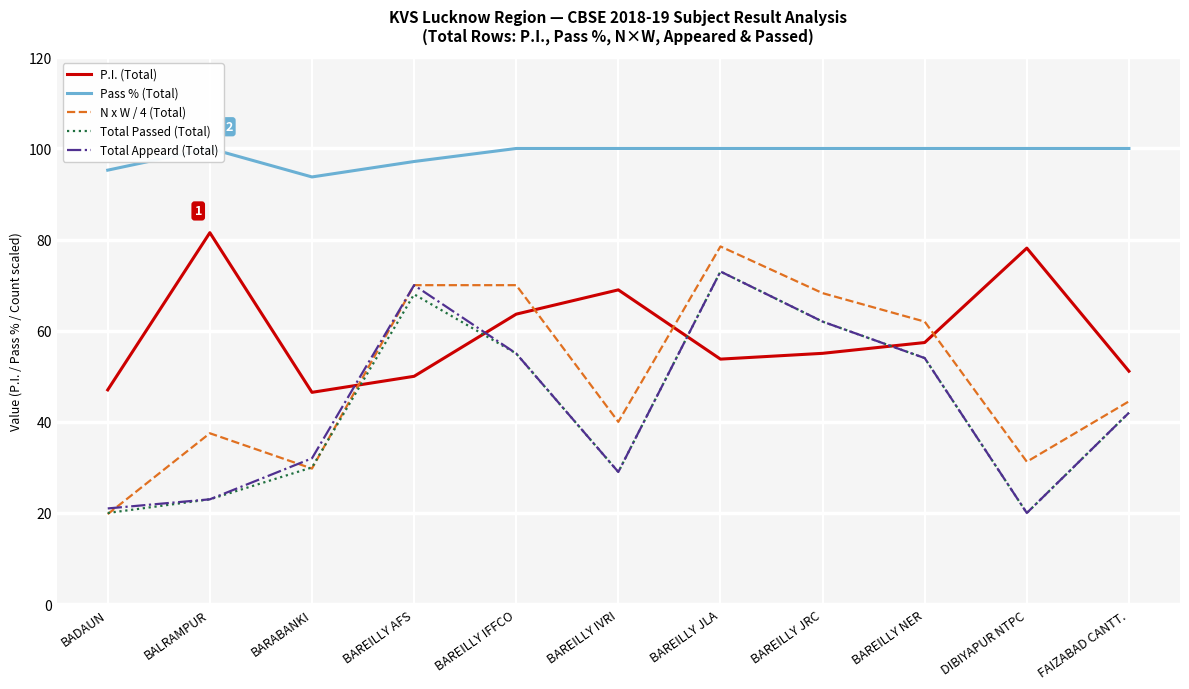

What are all the series names shown in the legend?

P.I. (Total), Pass % (Total), N x W / 4 (Total), Total Passed (Total), Total Appeard (Total)